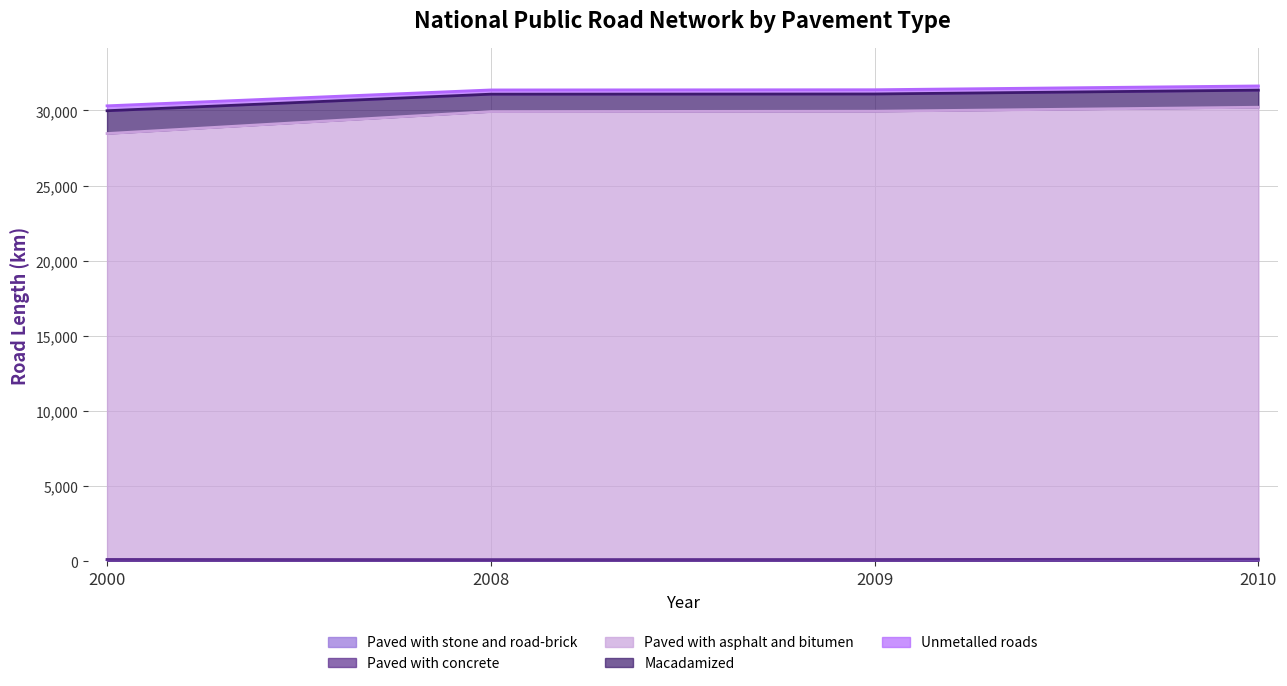

Is it true that Paved with stone and road-brick equals 17.3 at 2008?

False